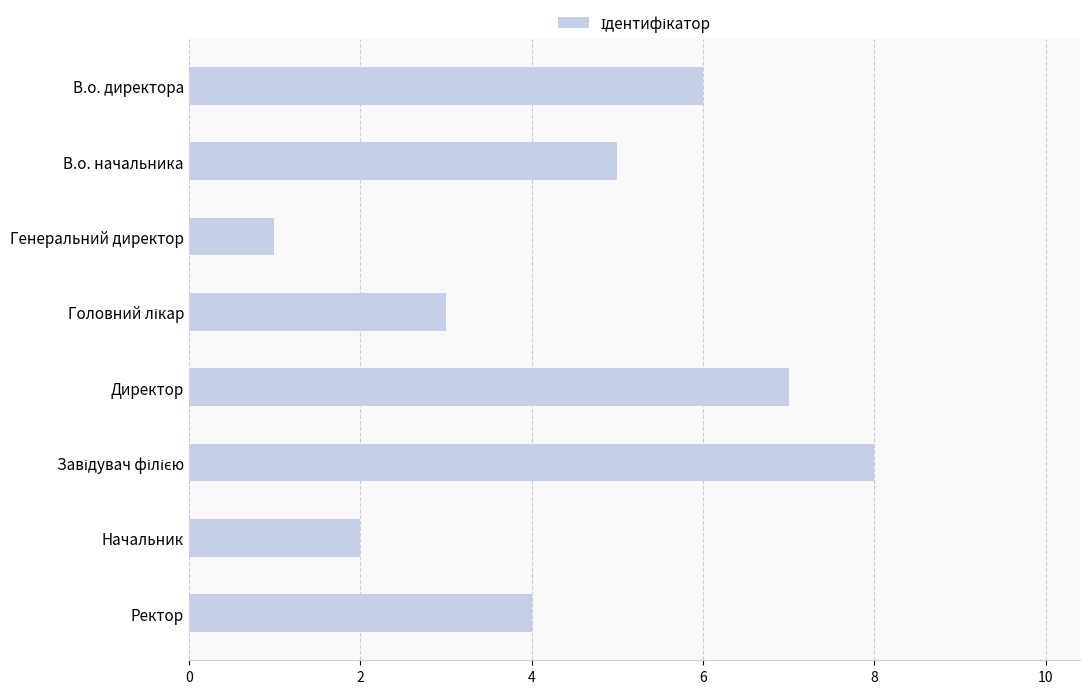

Does the chart contain stacked bars?

No